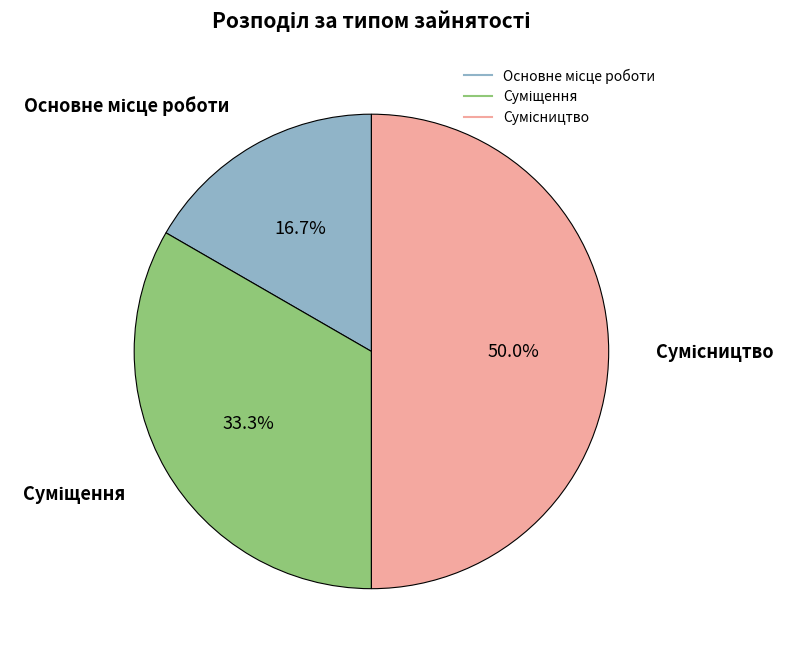

Is it true that Сумісництво is 59% of the pie?

False